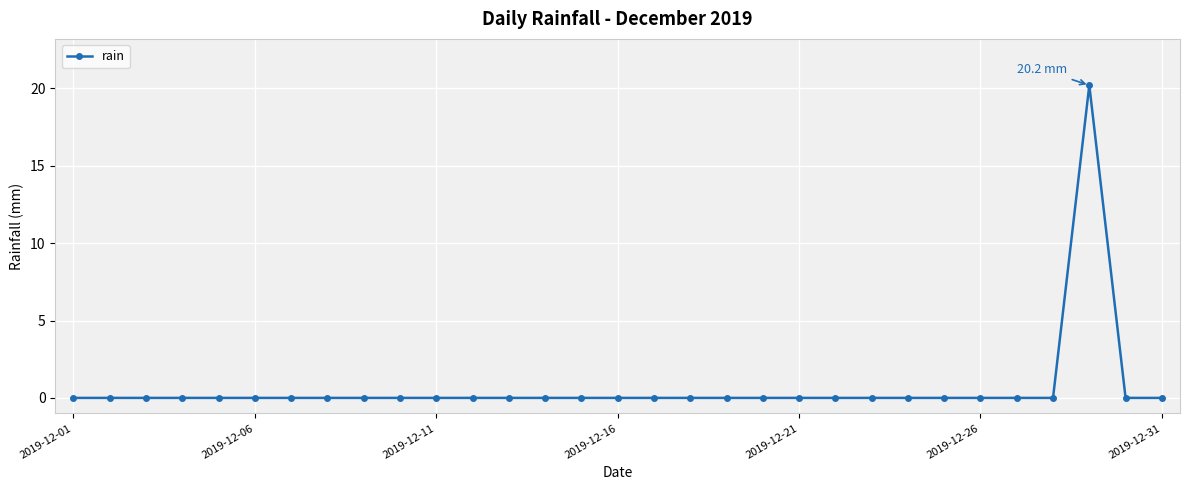

Reading right to left, what are all the values shown in this chart?

0.0	0.0	20.2	0.0	0.0	0.0	0.0	0.0	0.0	0.0	0.0	0.0	0.0	0.0	0.0	0.0	0.0	0.0	0.0	0.0	0.0	0.0	0.0	0.0	0.0	0.0	0.0	0.0	0.0	0.0	0.0